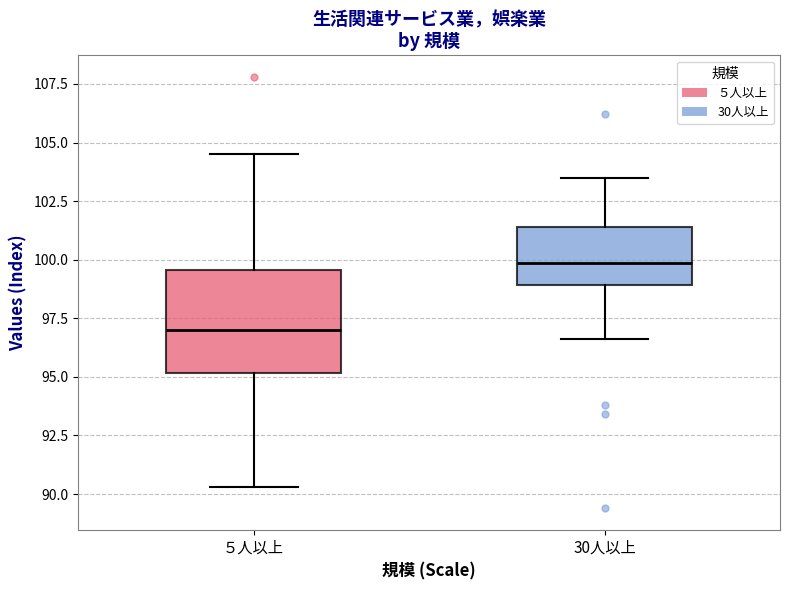

Which box's median line is the lowest?

５人以上